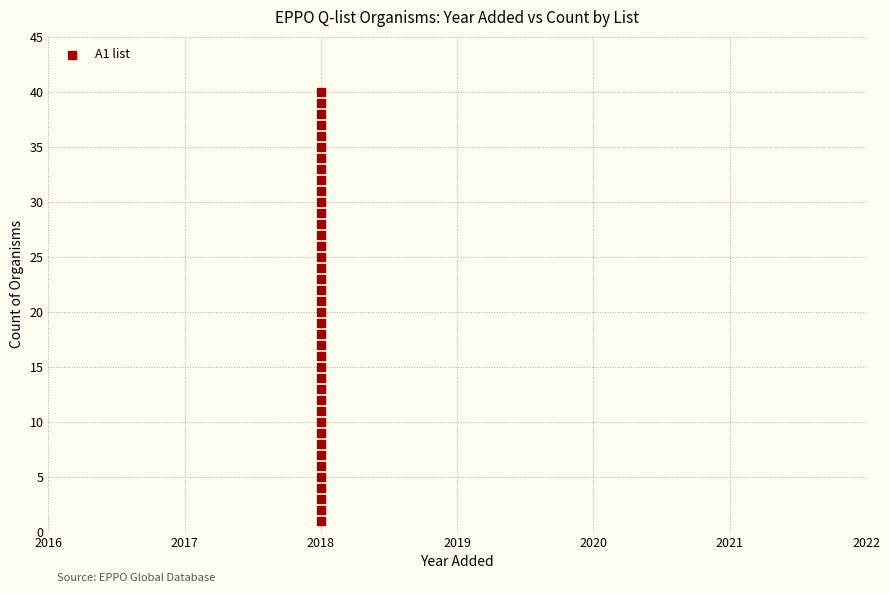

How many points are shown in the scatter plot?

40